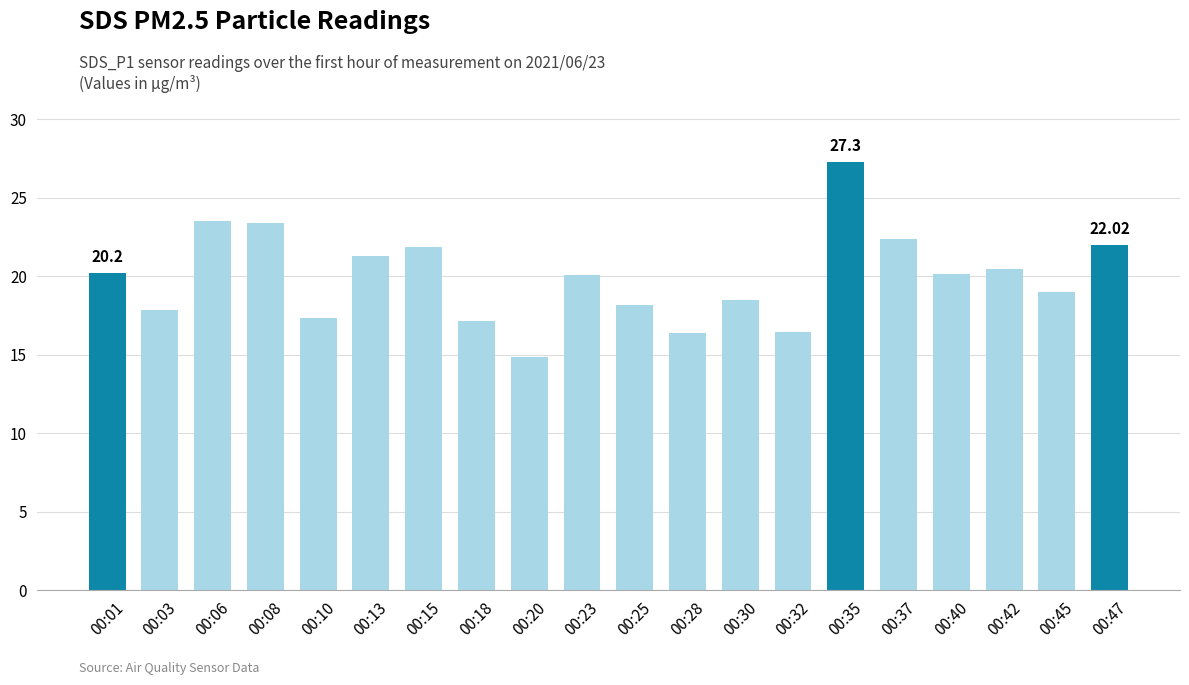

What is the value of the 8th bar from the left?

17.2